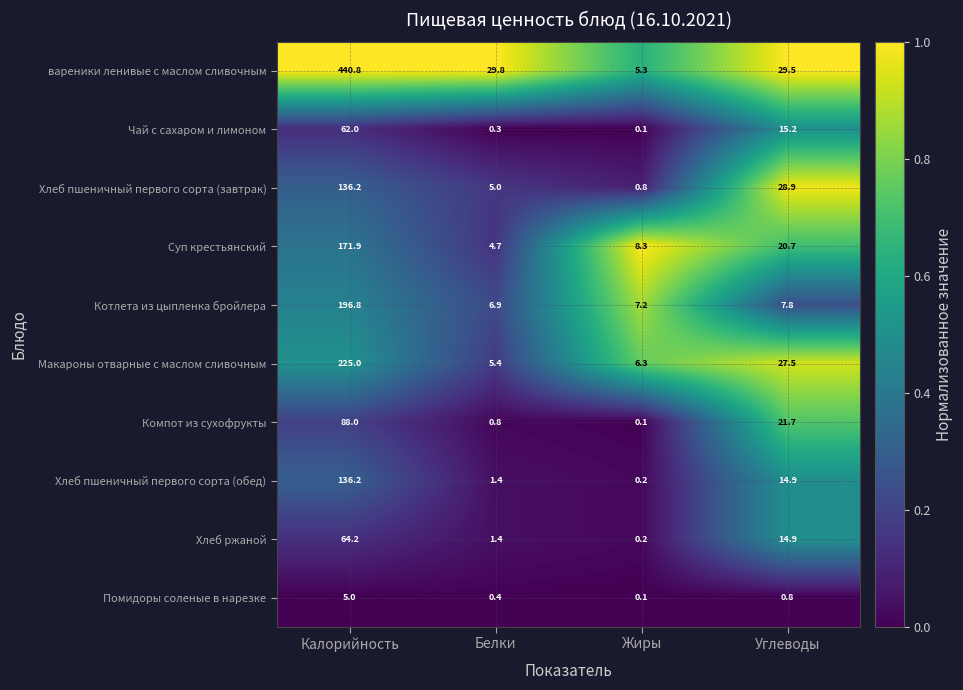

What is the difference between the second highest and minimum values in the Помидоры соленые в нарезке series?

0.7